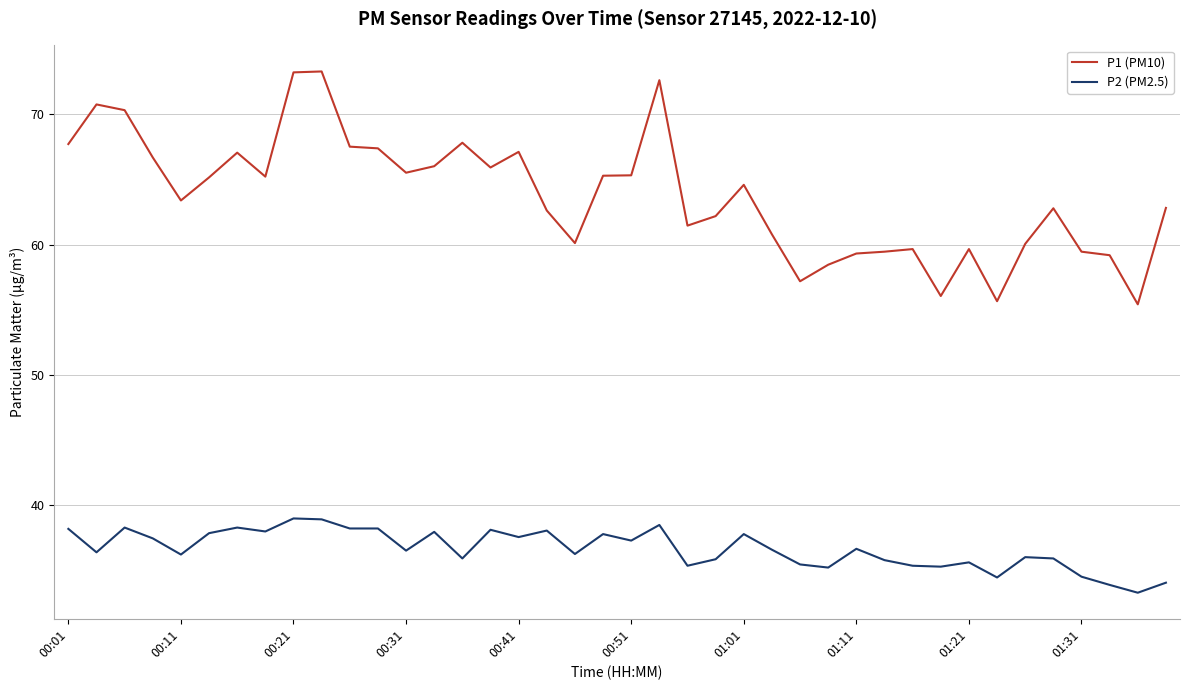

What is the minimum value for P2 (PM2.5)?

33.3